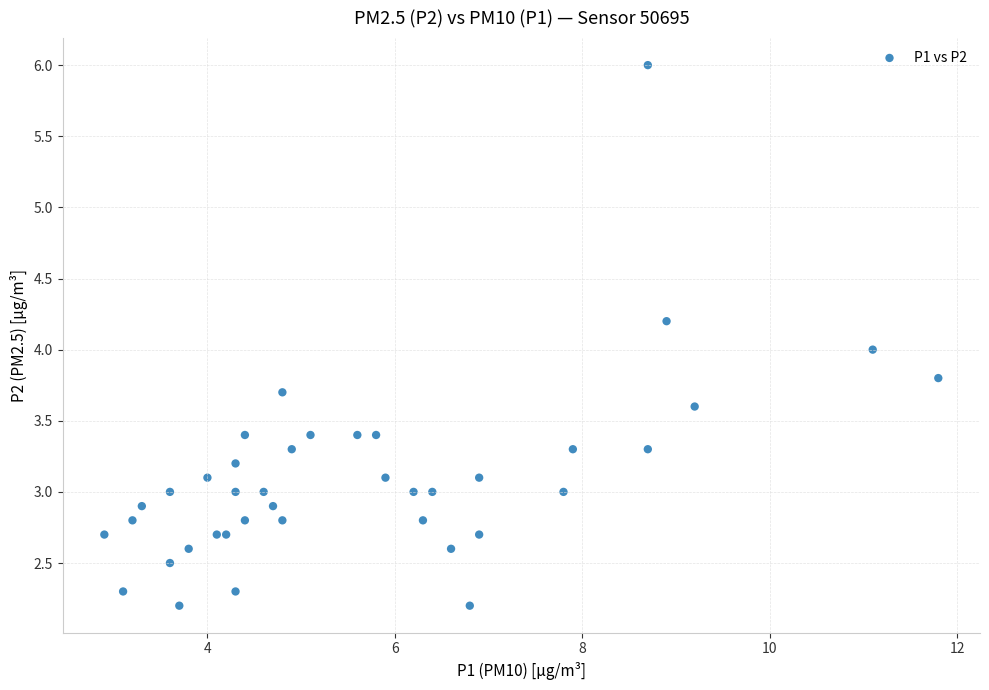

What is the range of Y values (max minus min)?

3.8